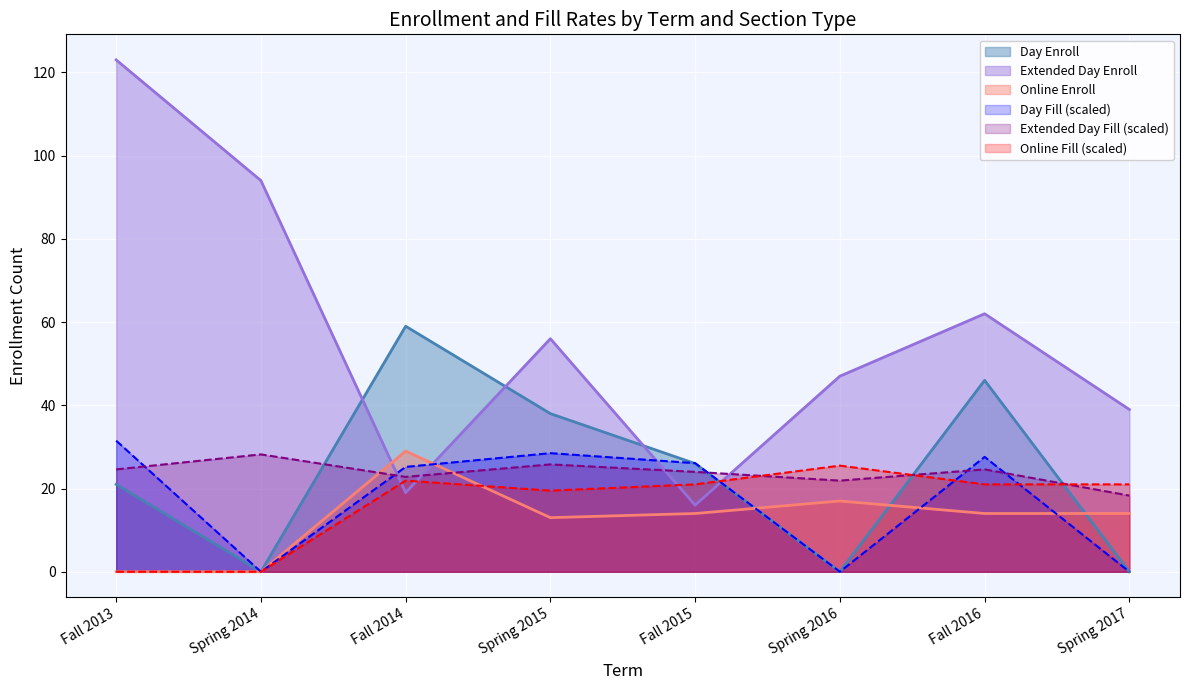

At which category does Day Fill reach its first local peak?

Spring 2015